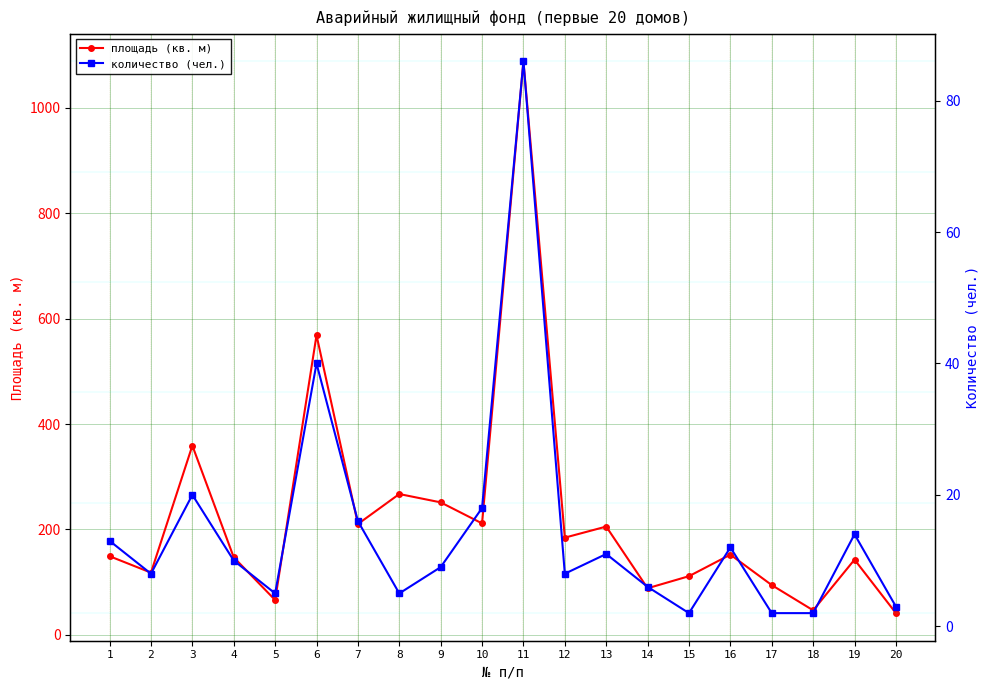

Rank the series at 8 from highest to lowest value.

площадь (кв. м), количество (чел.)